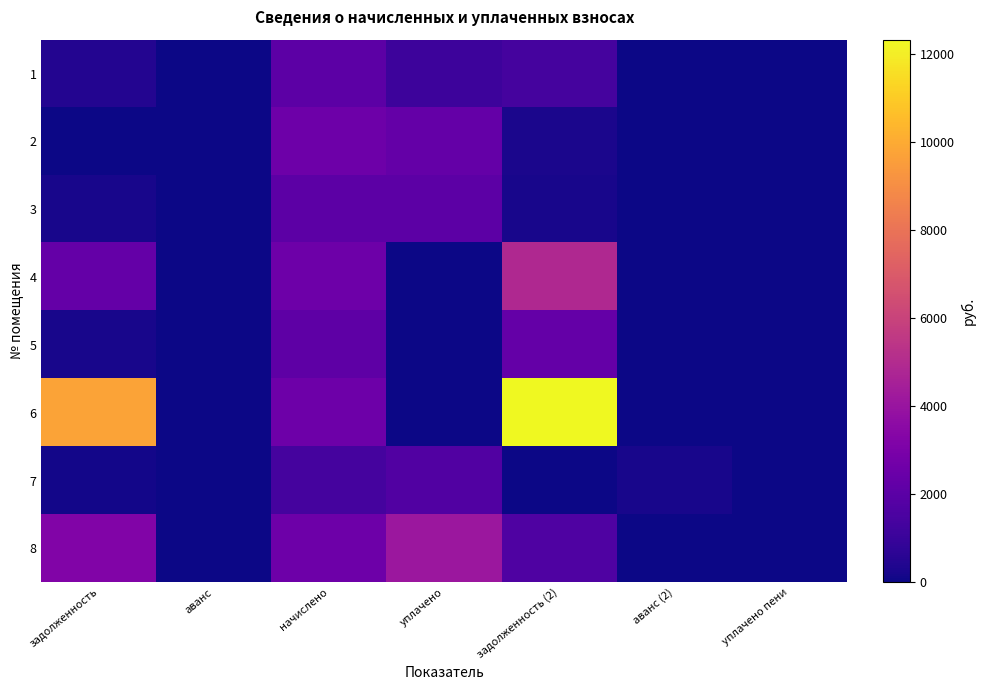

At which category is the sum across all series the highest?

задолженность (2)